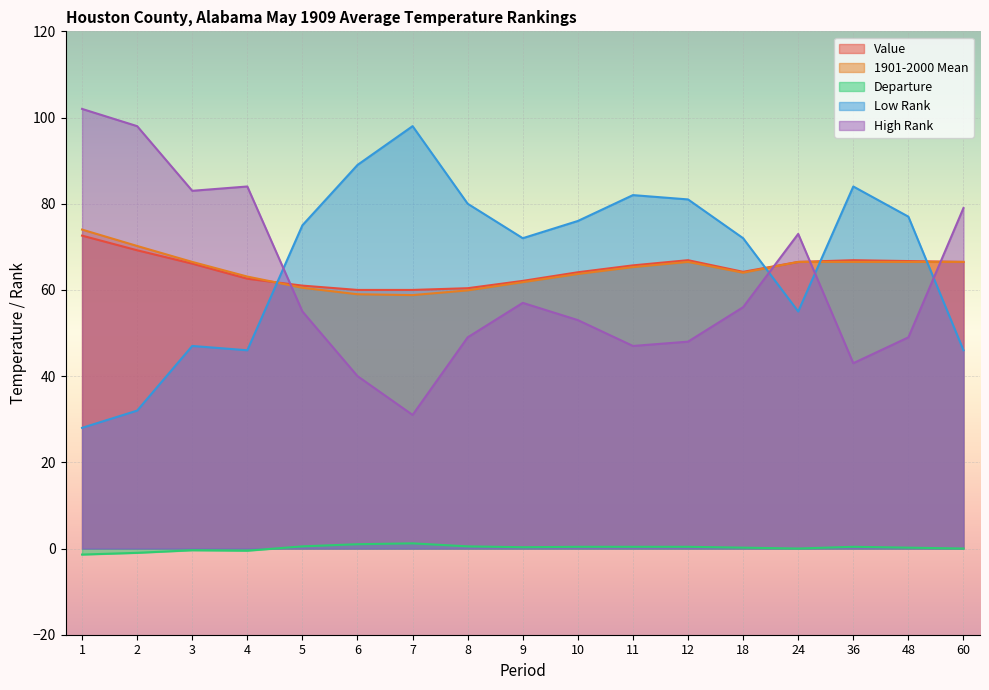

What is the value of the 1901-2000 Mean point at the 13th from the left?

64.0